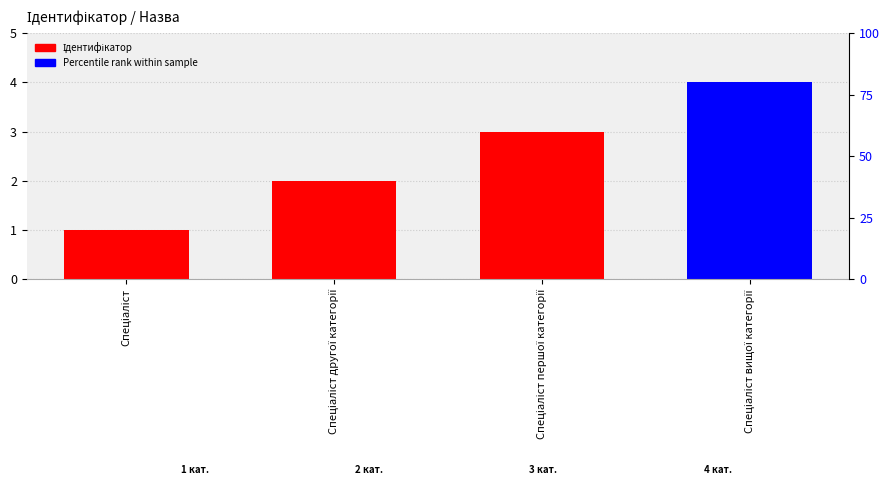

The value at Спеціаліст вищої категорії is 4. True or false?

True